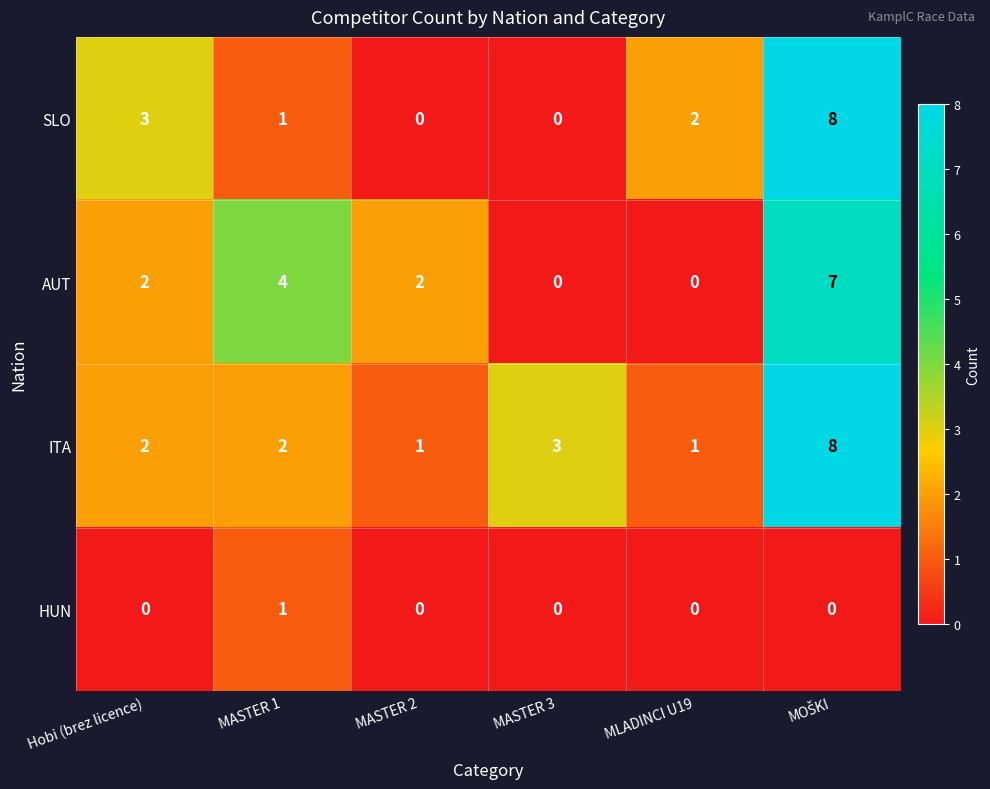

What is the average value of the ITA series?

3